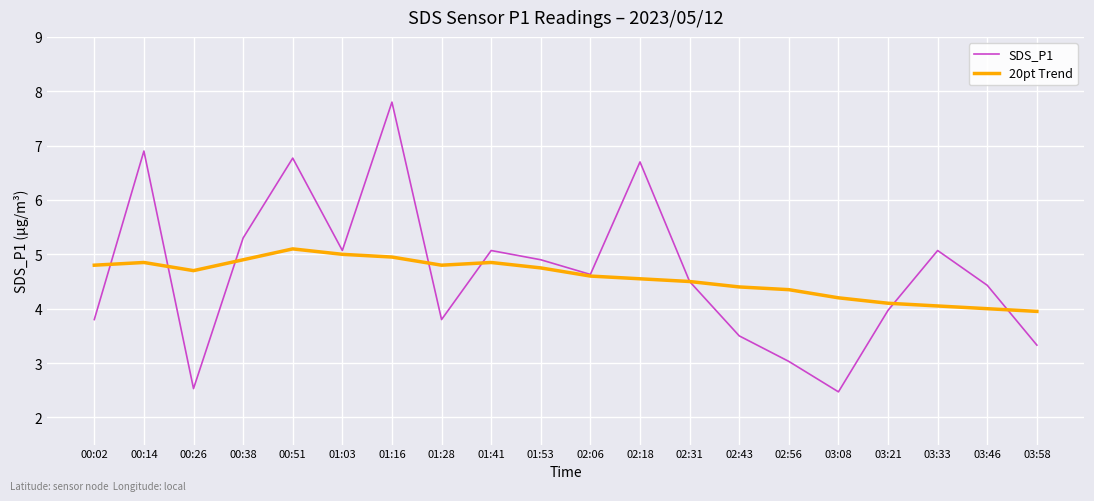

Which series has the largest total across all categories?

SDS_P1